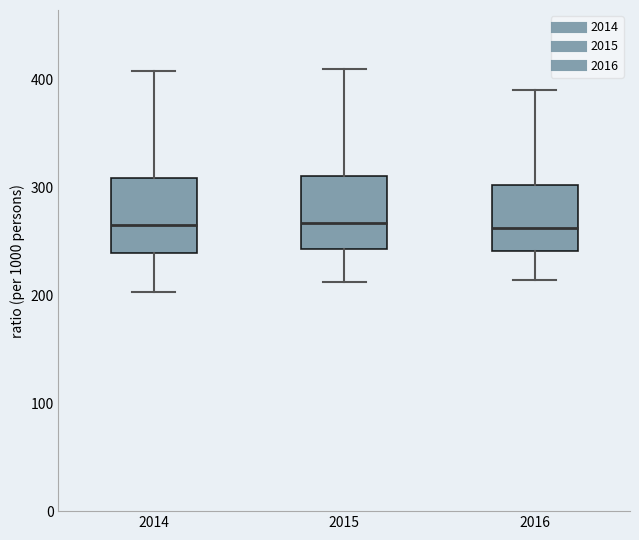

Reading left to right, read every box against the y-axis: the position of its median line, the range the box covers, and the ends of its whiskers. The values are not printed on the chart, so give them approximately, as read against the axis.

2014: median 270, box 240 to 310, whiskers 200 to 410
2015: median 270, box 240 to 310, whiskers 210 to 410
2016: median 260, box 240 to 300, whiskers 210 to 390